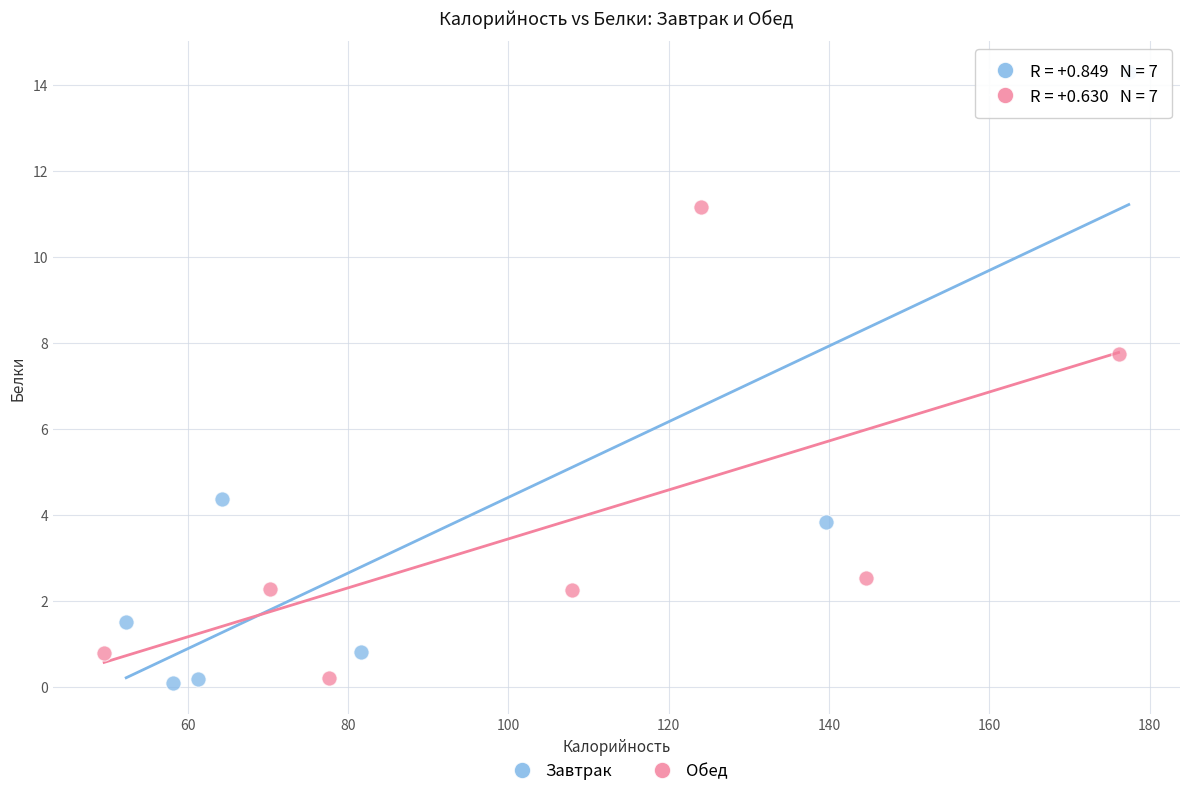

Which series has the largest Y range (max minus min)?

Завтрак